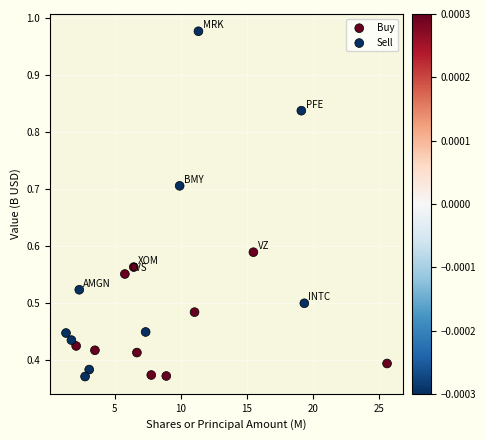

Which series contains the highest Y value?

Sell